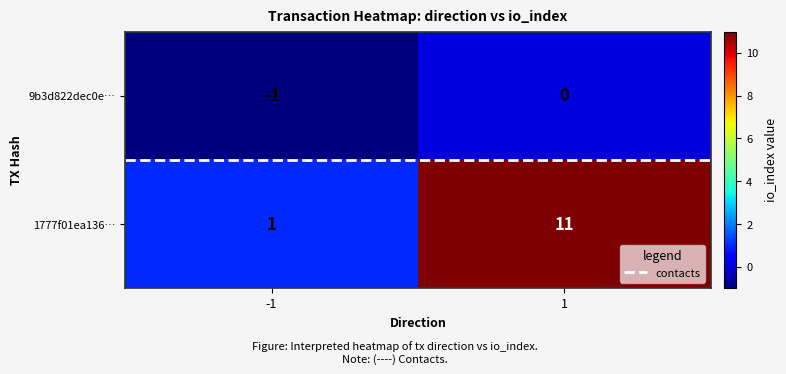

Is it true that 9b3d822dec0e… equals 1 at 1?

False